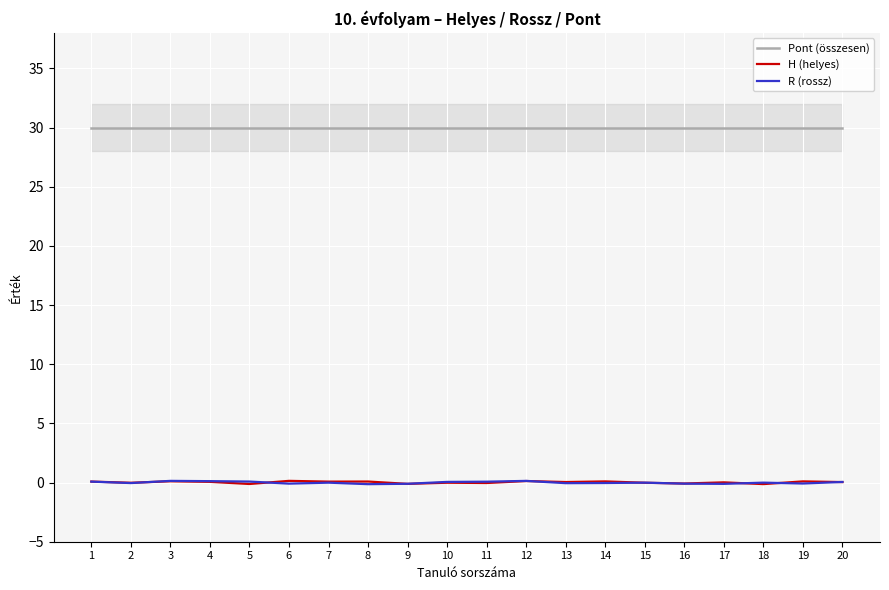

At which category does R (rossz) reach its first local peak?

3